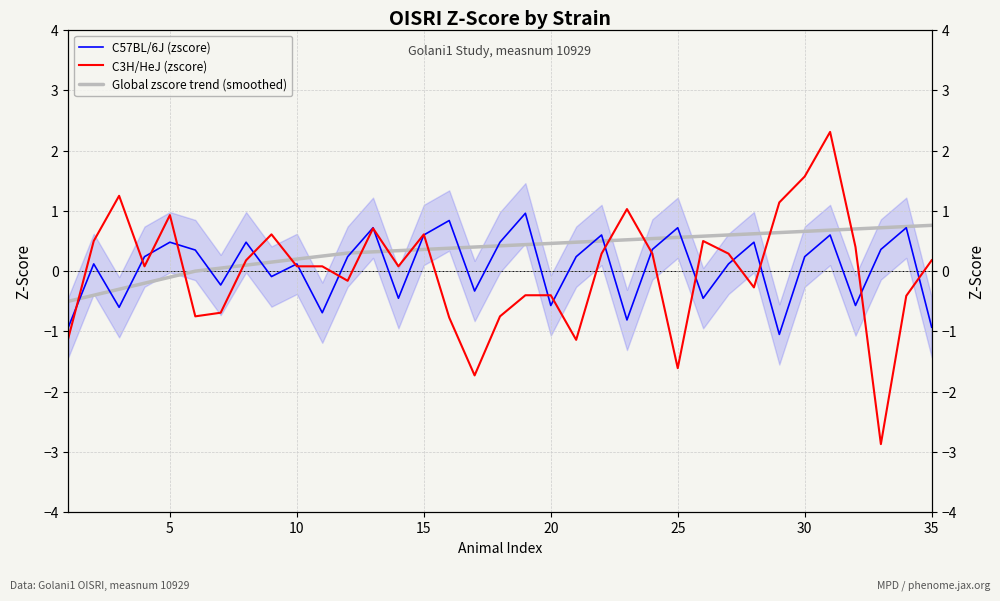

True or false: C57BL/6J (zscore) has a value of -0.4 at 22.

False